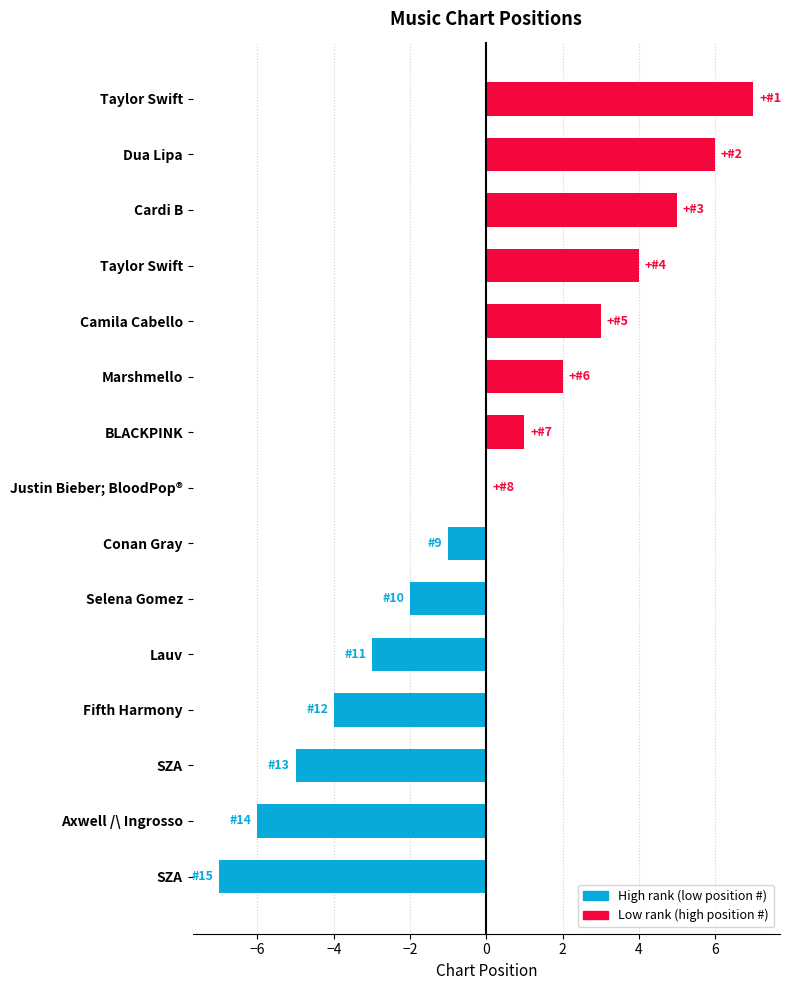

Count the number of data series in this chart.

1